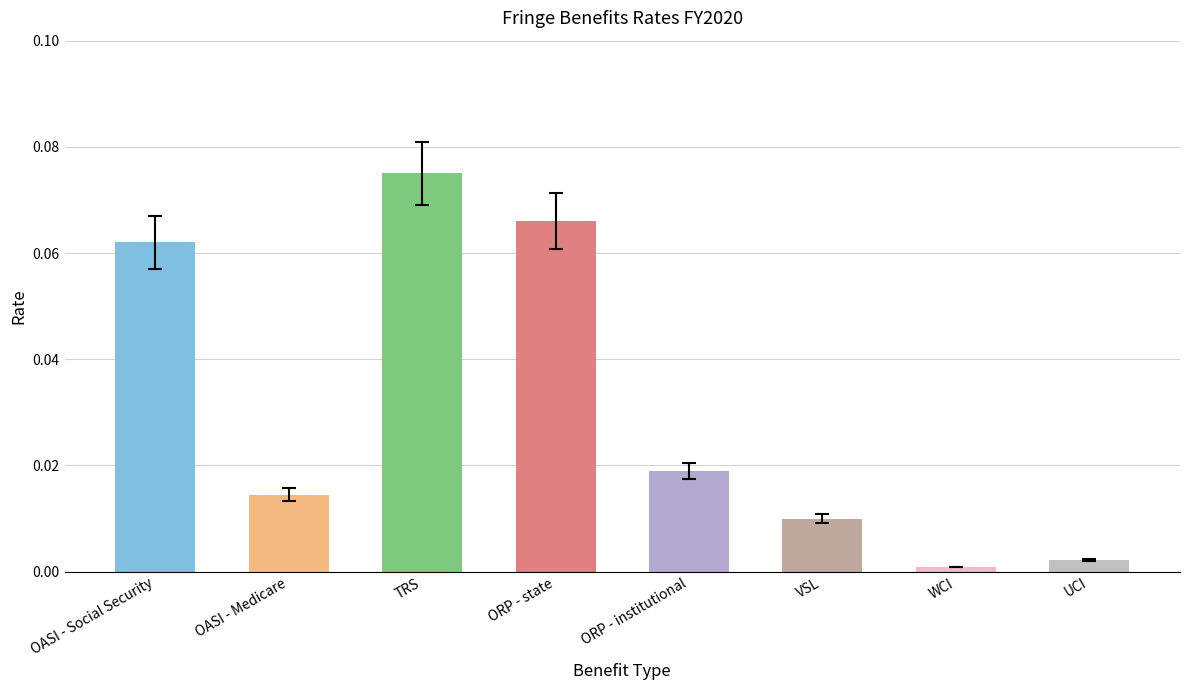

What is the label of the 7th bar from the left?

WCI